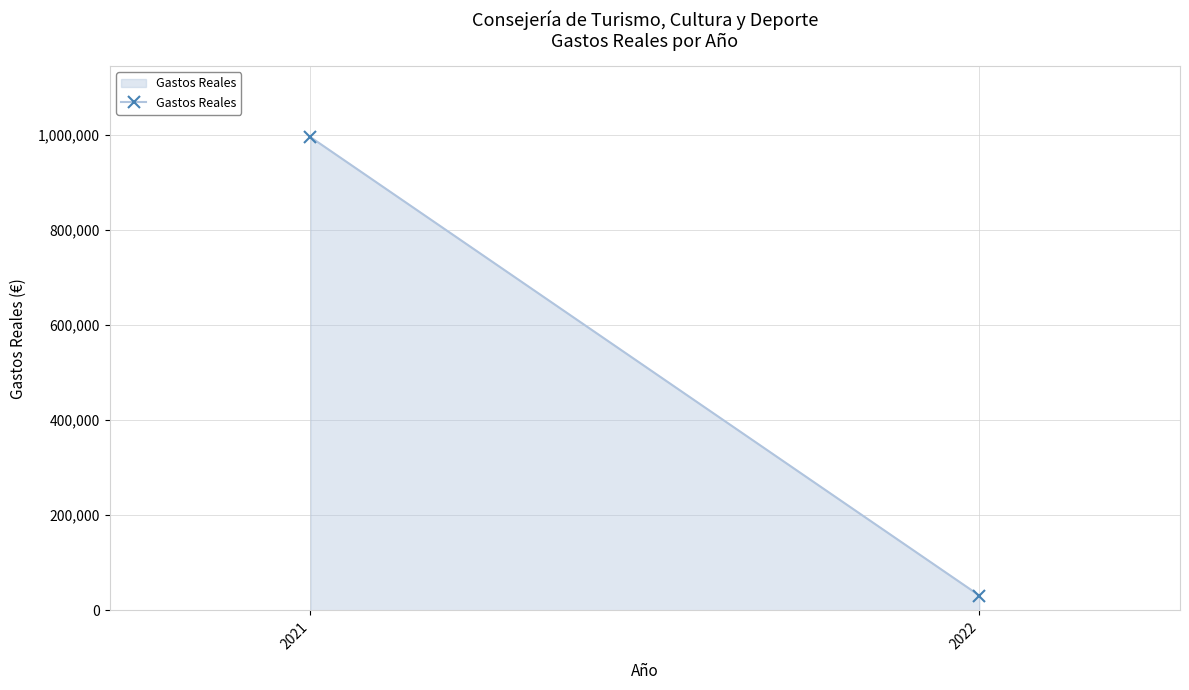

What is the maximum value shown in the chart?

994693.9